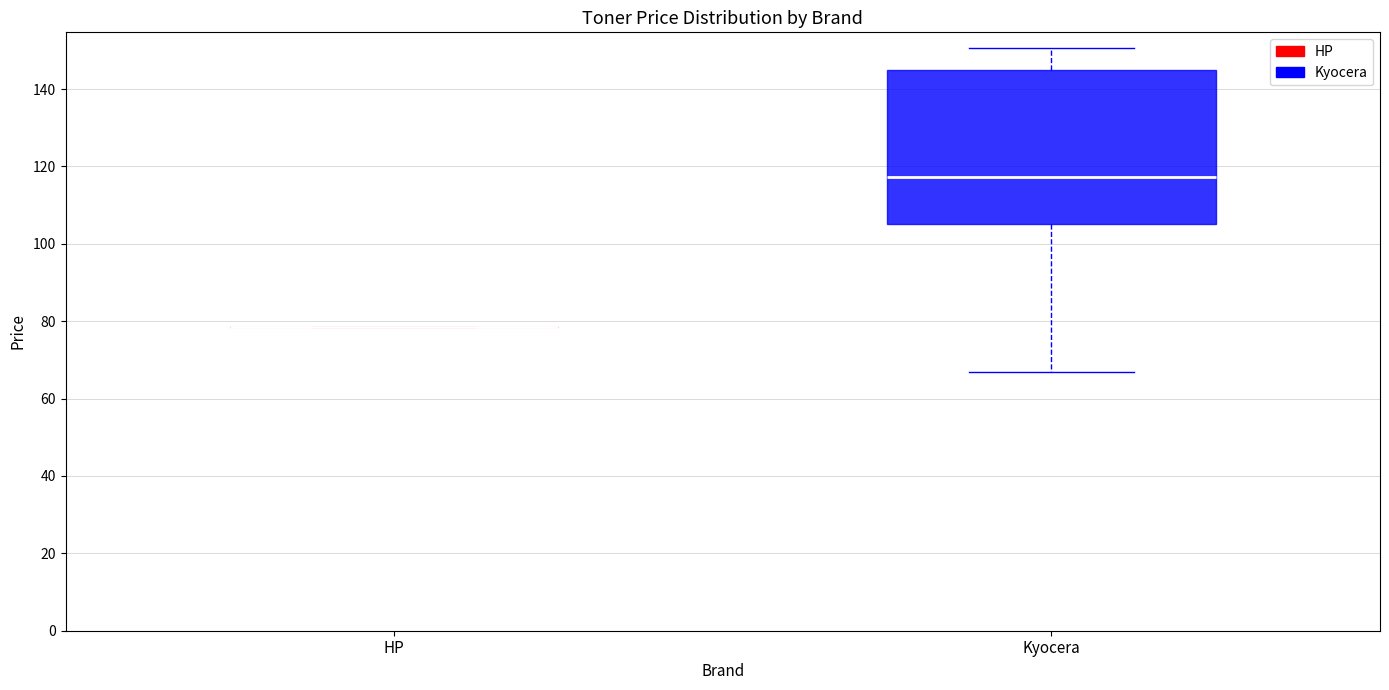

Where is the lower edge of the box for Kyocera on the y-axis? The values are not printed on the chart, so give them approximately, as read against the axis.

106